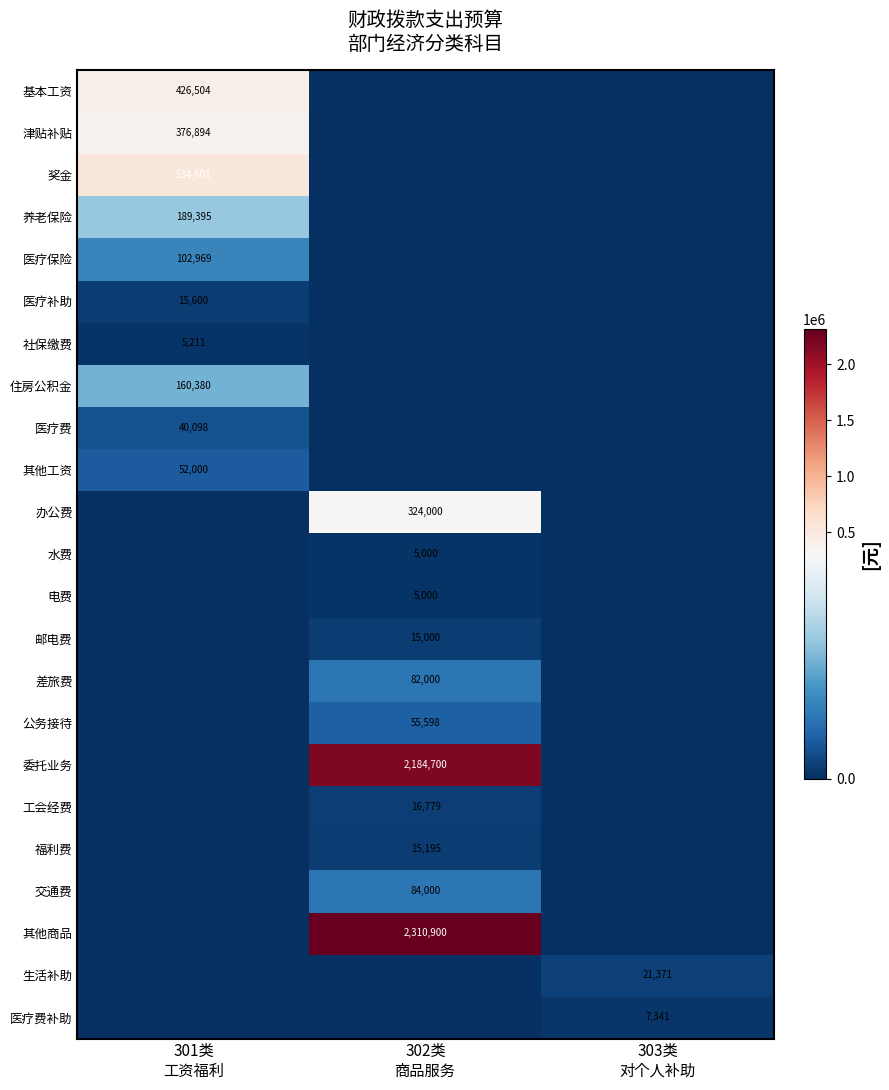

True or false: 津贴补贴 has a value of 131745.6 at 303类 对个人补助.

False